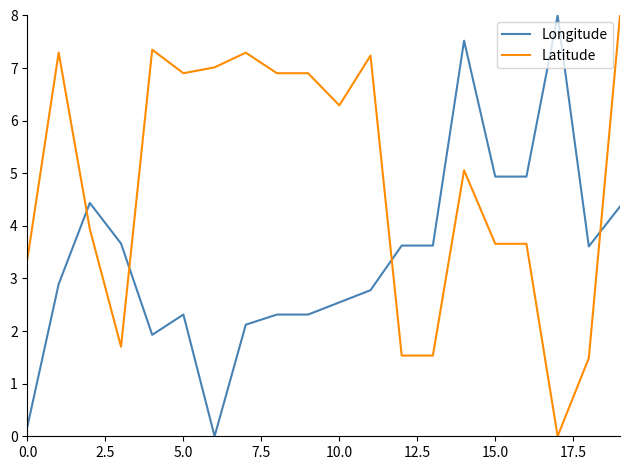

What is the difference between the maximum and minimum values in the Latitude series?

8.0